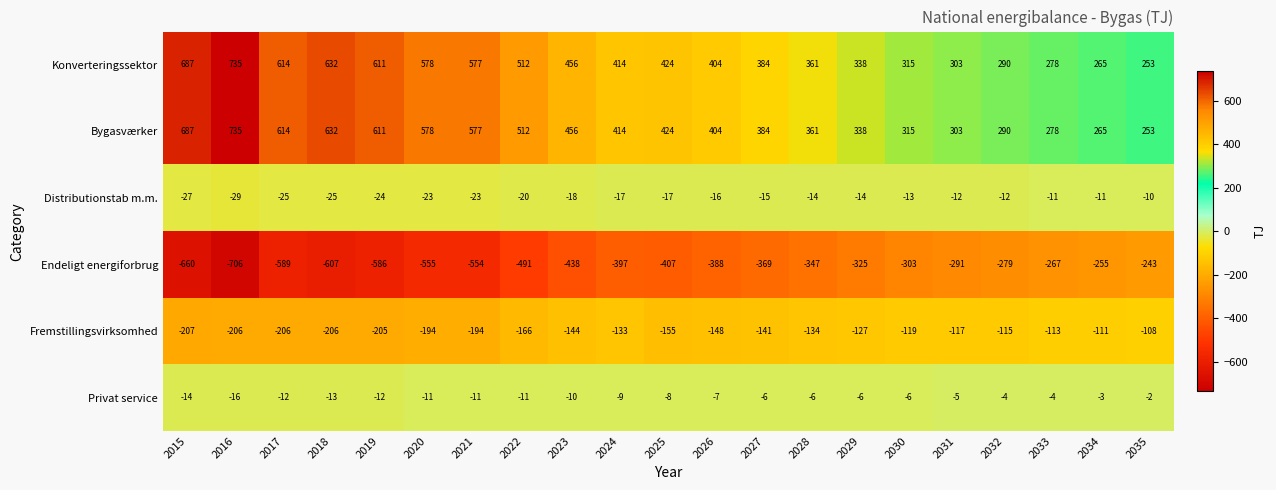

List the labels in order of Bygasværker value, largest first.

2016, 2015, 2018, 2017, 2019, 2020, 2021, 2022, 2023, 2025, 2024, 2026, 2027, 2028, 2029, 2030, 2031, 2032, 2033, 2034, 2035